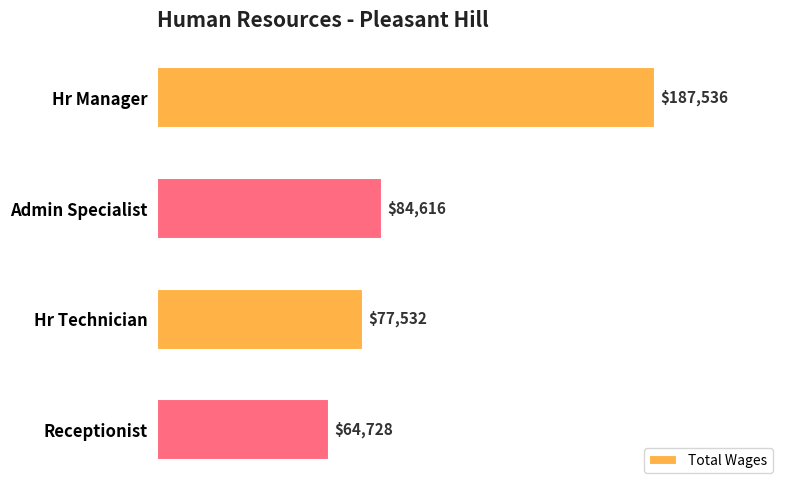

What is the change in value from Hr Manager to Receptionist?

-122808